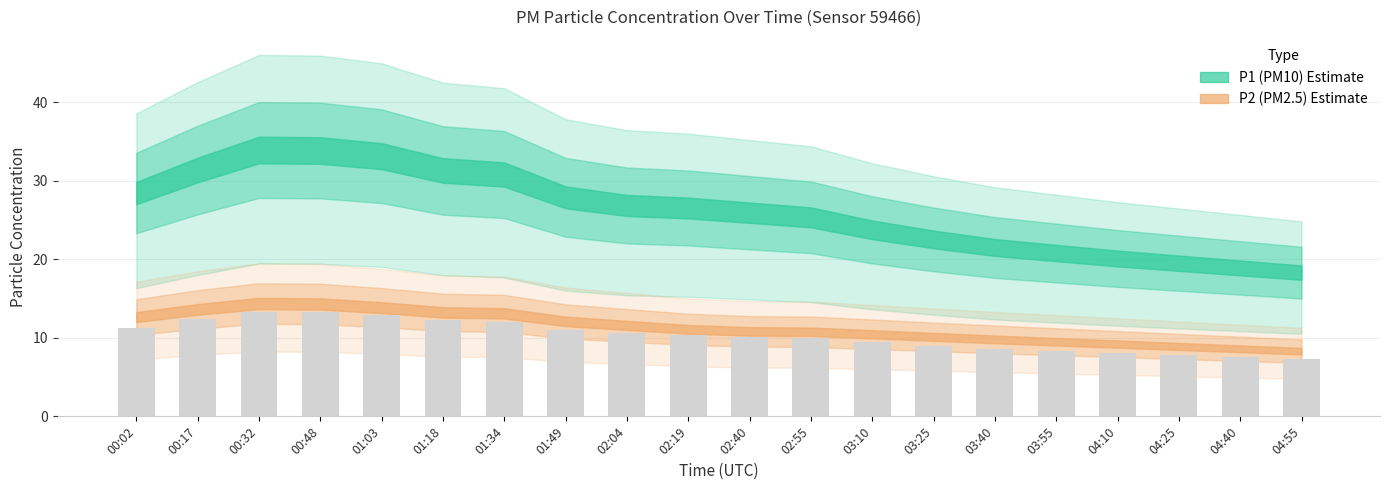

What is the greatest value displayed?

13.3